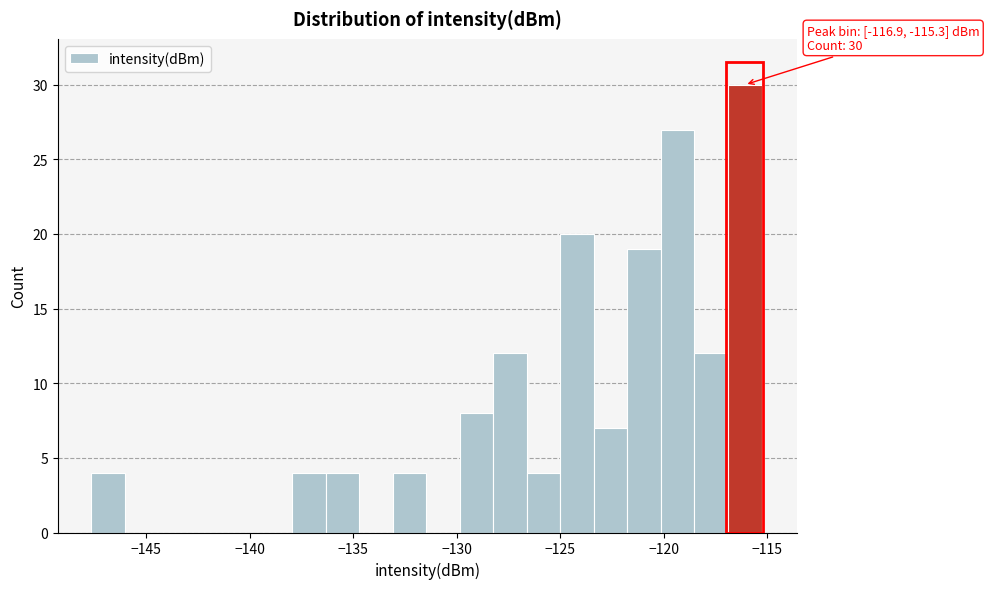

Around what value on the x-axis is the tallest bar? Give the approximate position of its centre, as read against the axis.

-116.0